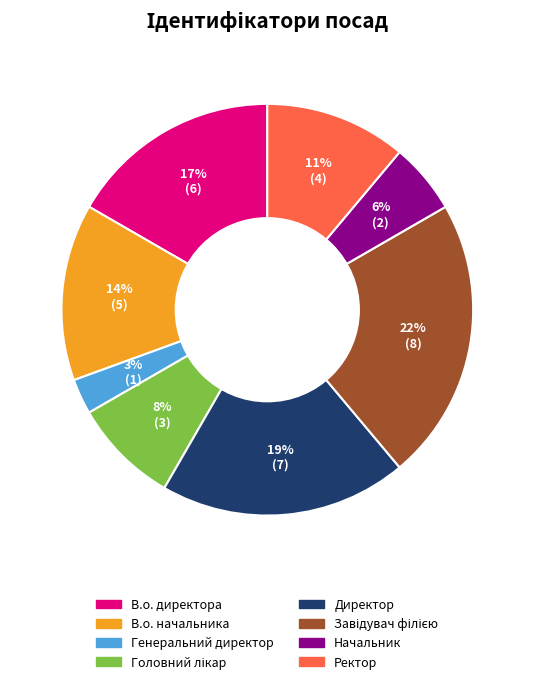

True or false: В.о. начальника accounts for 24% of the total.

False